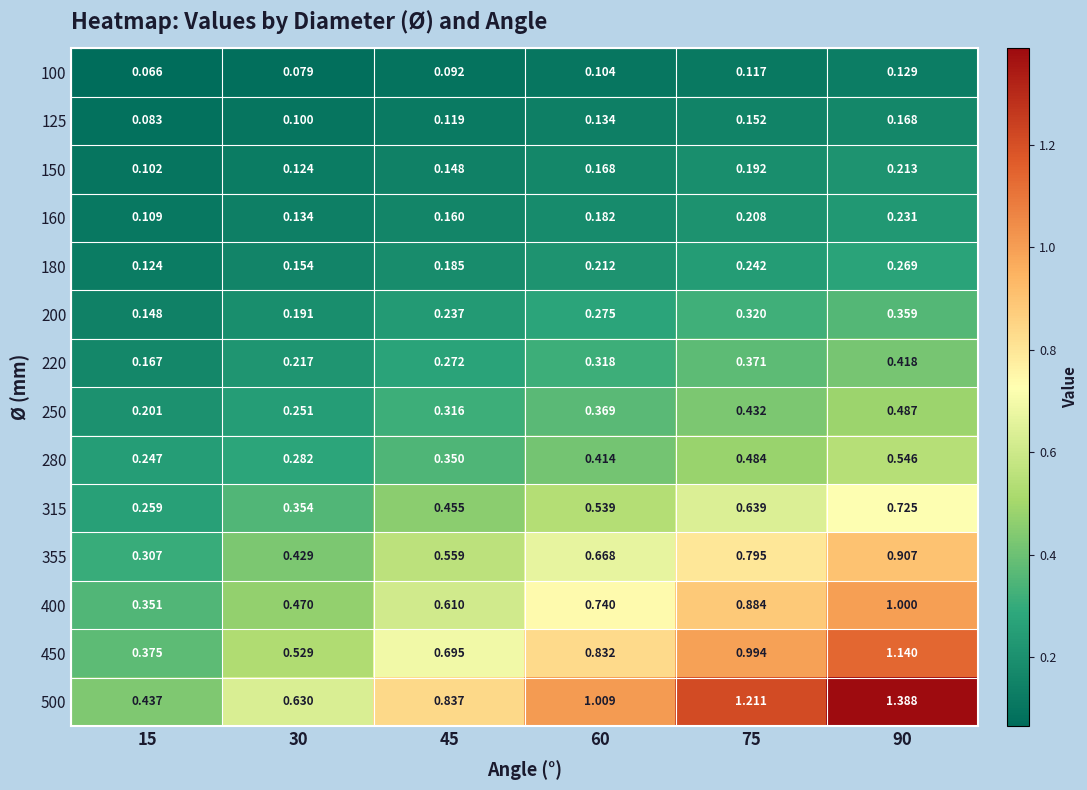

Which series has the widest spread of values?

500